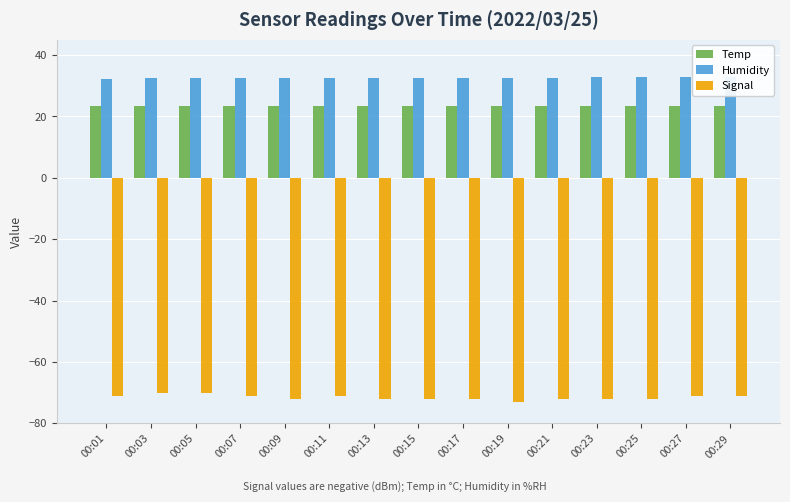

Which label corresponds to the largest value in the chart?

00:25